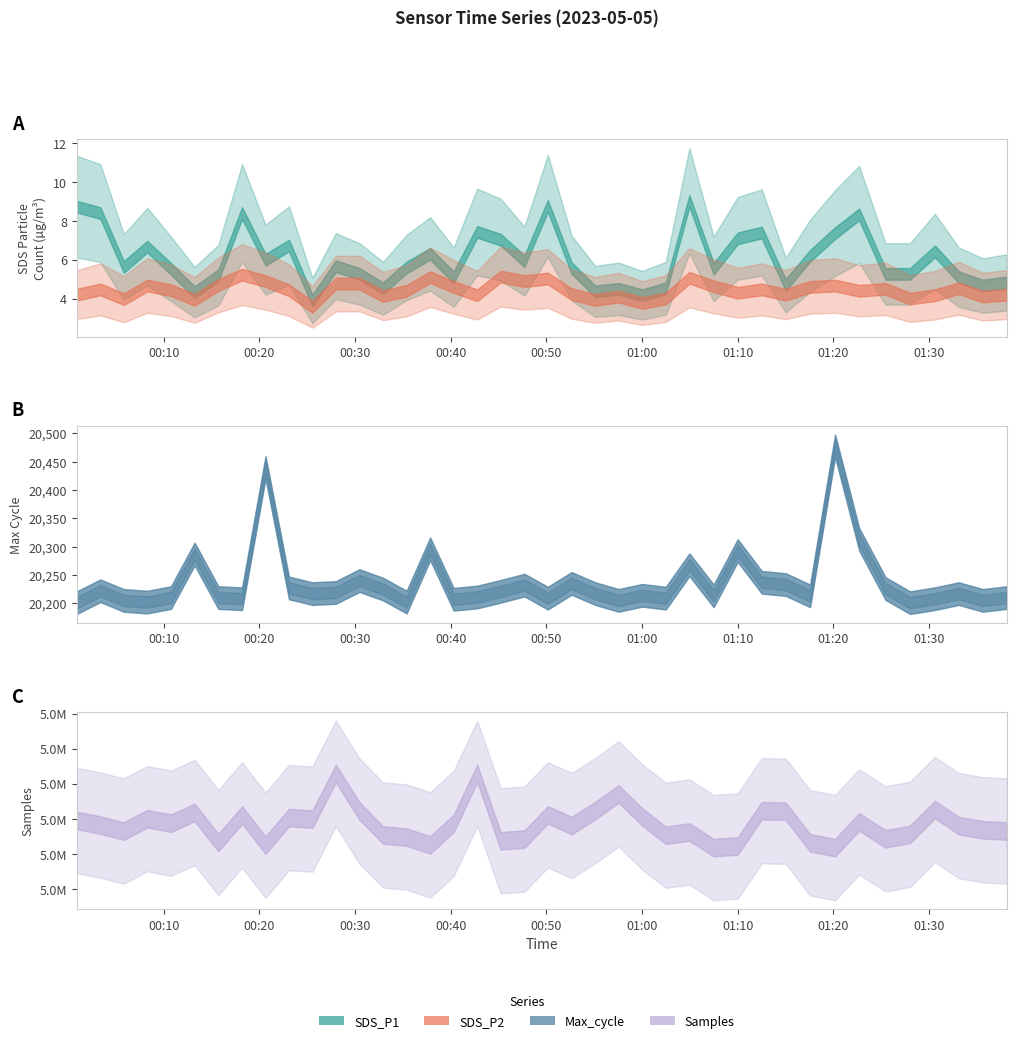

True or false: SDS_P2 and SDS_P1 intersect in this chart.

False